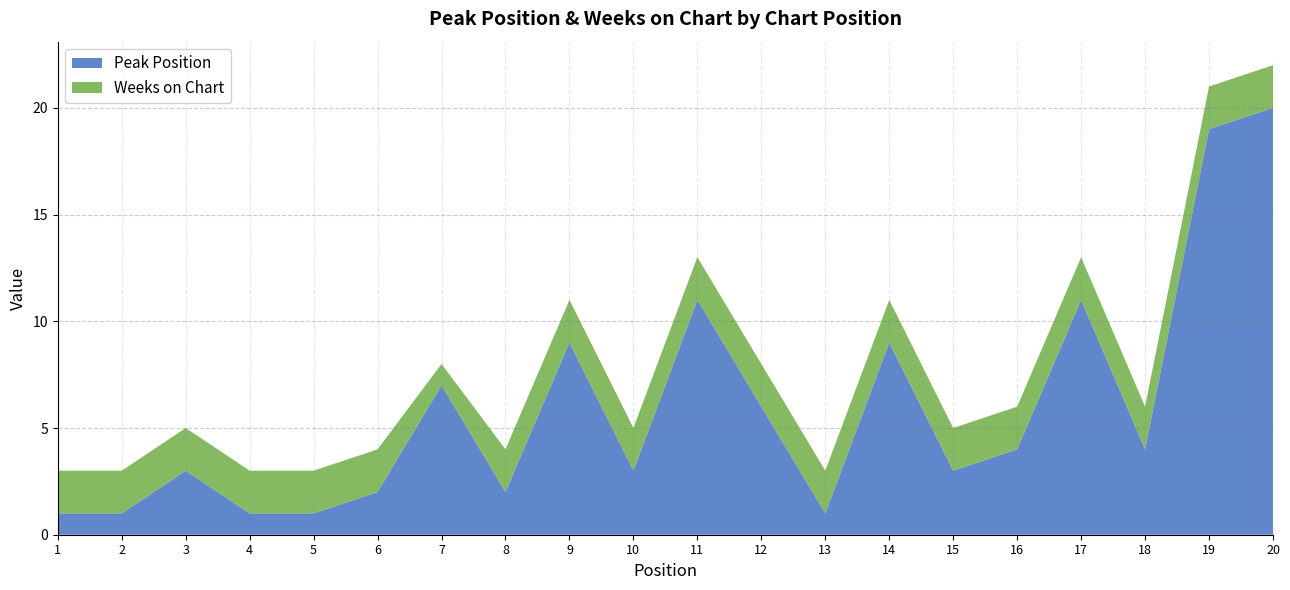

Reading right to left, transcribe all the data shown in this chart.

Peak Position: 20=20	19=19	18=4	17=11	16=4	15=3	14=9	13=1	12=6	11=11	10=3	9=9	8=2	7=7	6=2	5=1	4=1	3=3	2=1	1=1
Weeks on Chart: 20=2	19=2	18=2	17=2	16=2	15=2	14=2	13=2	12=2	11=2	10=2	9=2	8=2	7=1	6=2	5=2	4=2	3=2	2=2	1=2